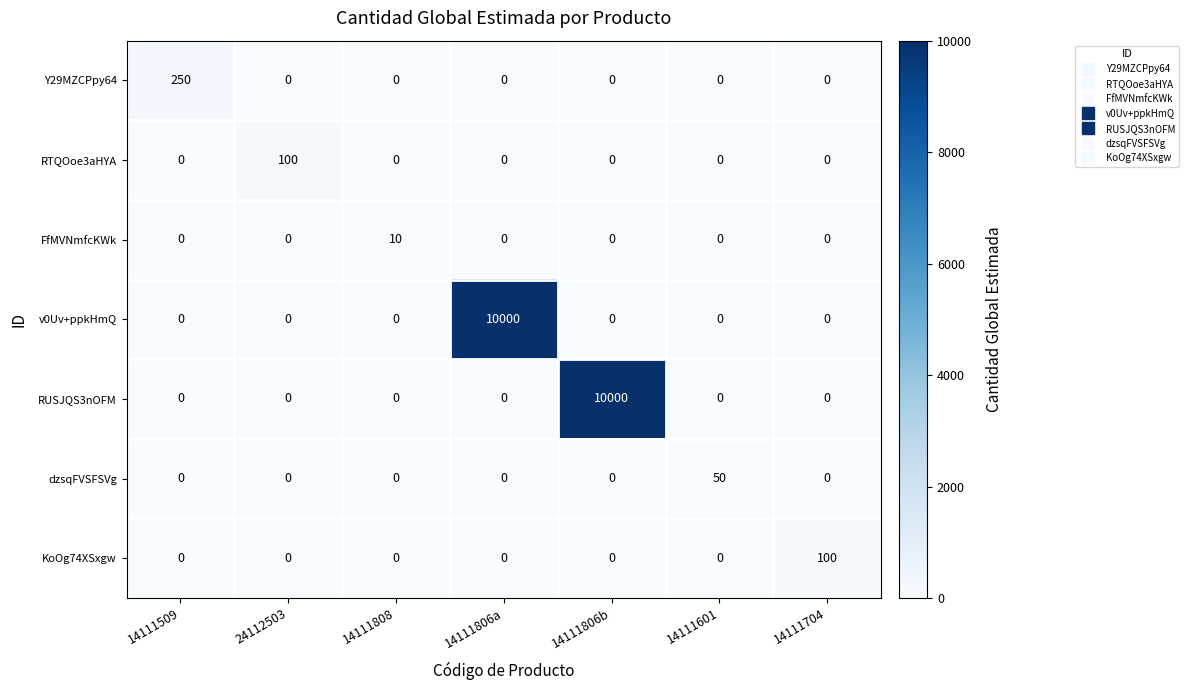

Which series changed the most between 14111509 and 14111601?

Y29MZCPpy64